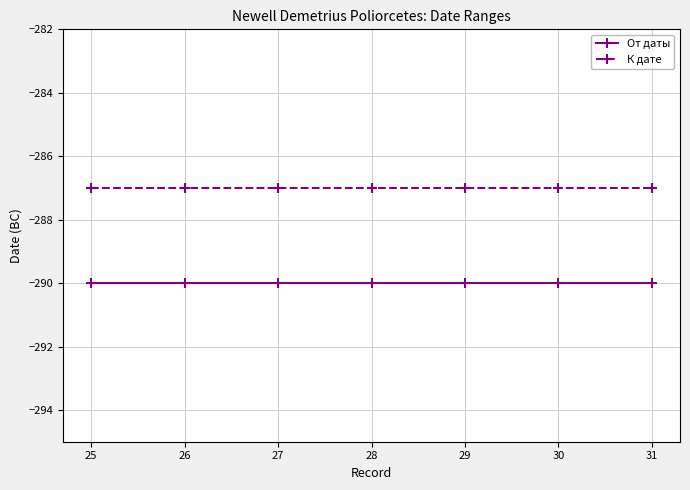

Reading left to right, transcribe all the data shown in this chart.

От даты: 25=-290	26=-290	27=-290	28=-290	29=-290	30=-290	31=-290
К дате: 25=-287	26=-287	27=-287	28=-287	29=-287	30=-287	31=-287